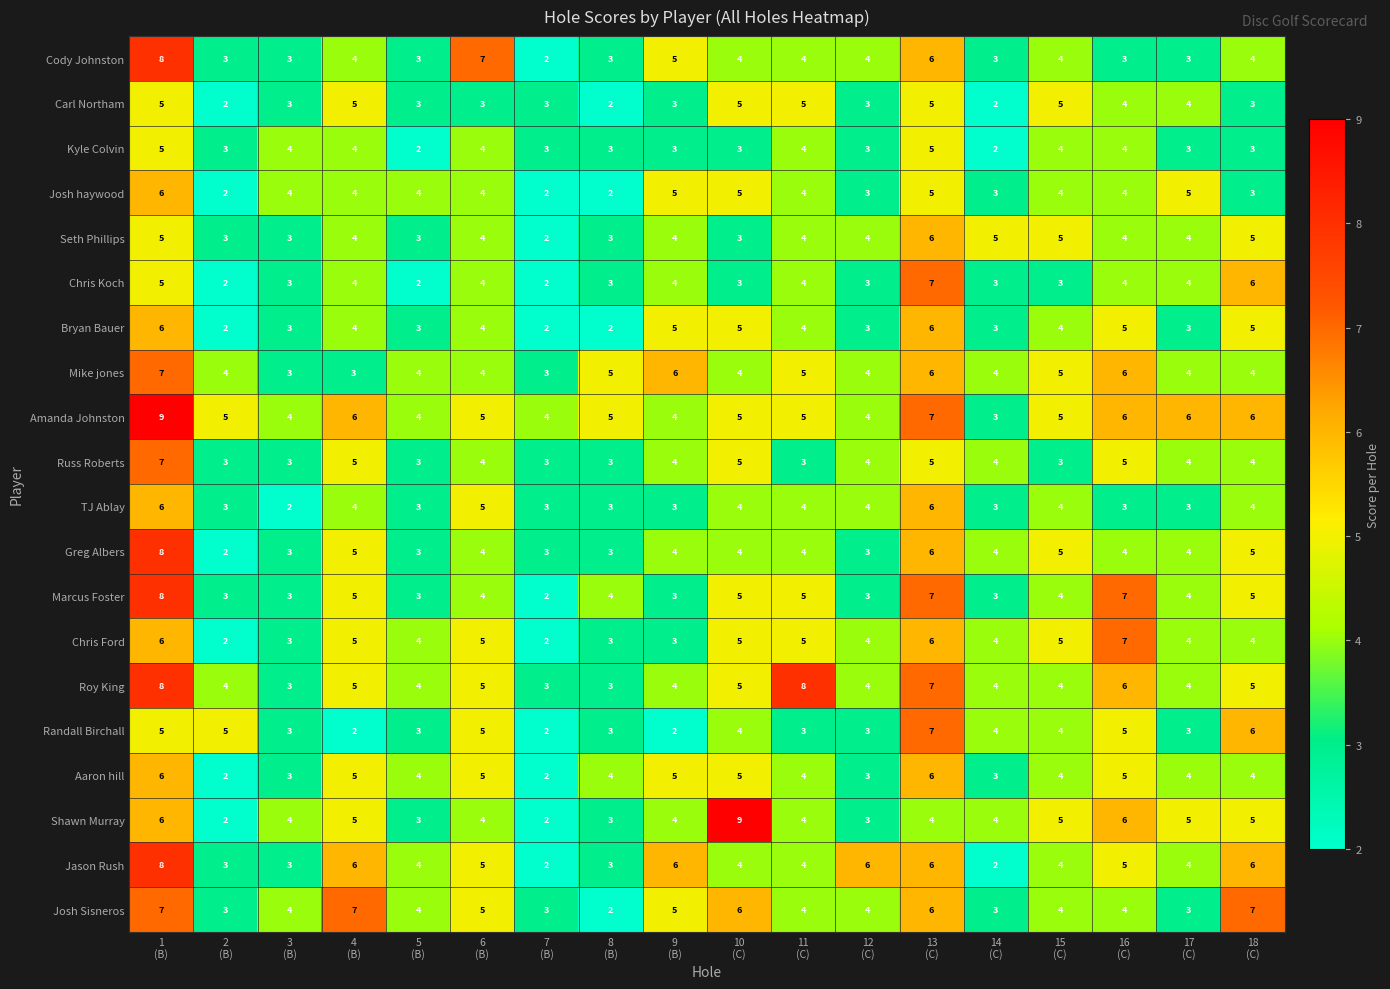

What is the highest value of the Kyle Colvin series?

5